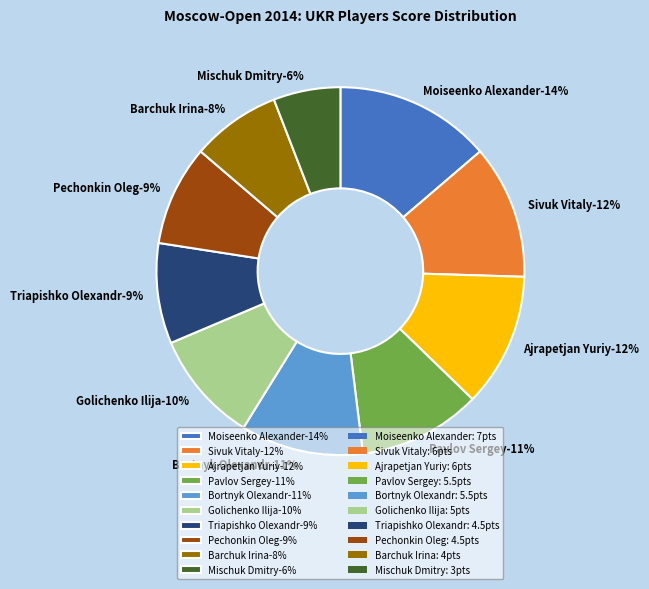

To the nearest percent, what is the difference between the largest and smallest slice percentages?

8%